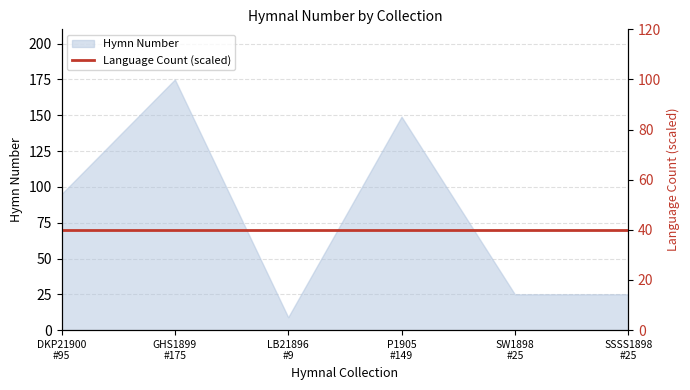

Reading right to left, what are all the values shown in this chart?

SSSS1898
#25=25	SW1898
#25=25	P1905
#149=149	LB21896
#9=9	GHS1899
#175=175	DKP21900
#95=95